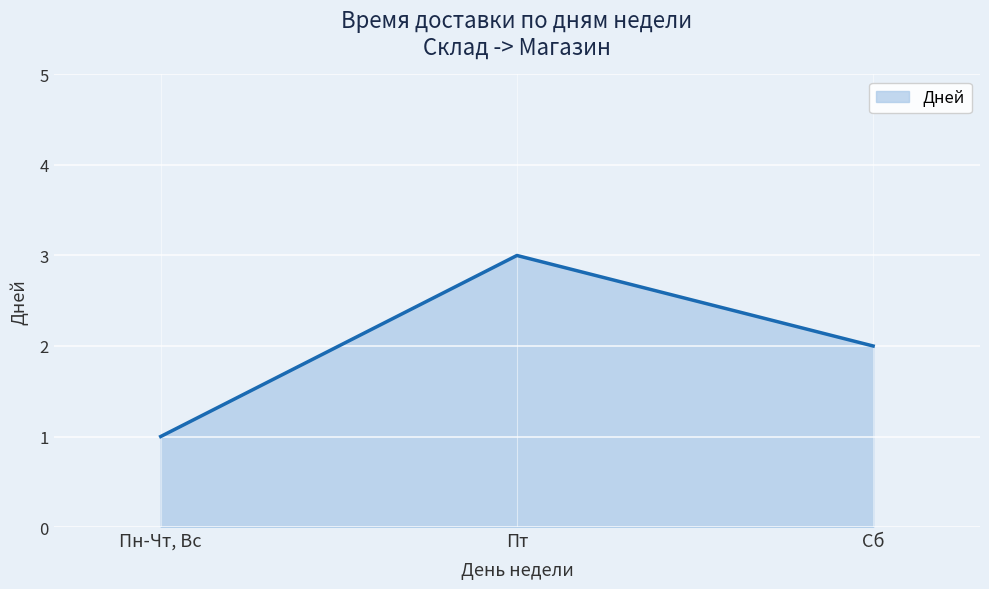

Reading left to right, what are all the values shown in this chart?

1	3	2